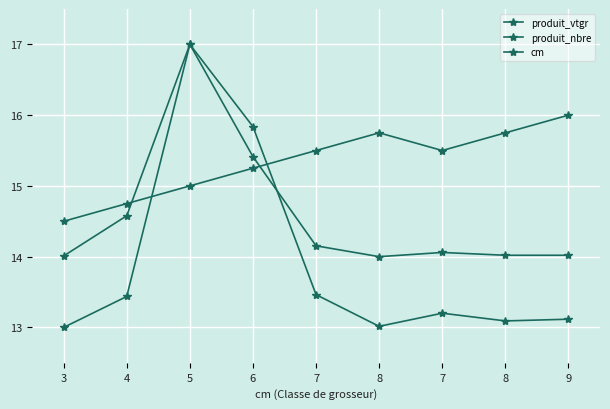

Is the value of produit_vtgr at 8 greater than the value of produit_nbre at 4?

No